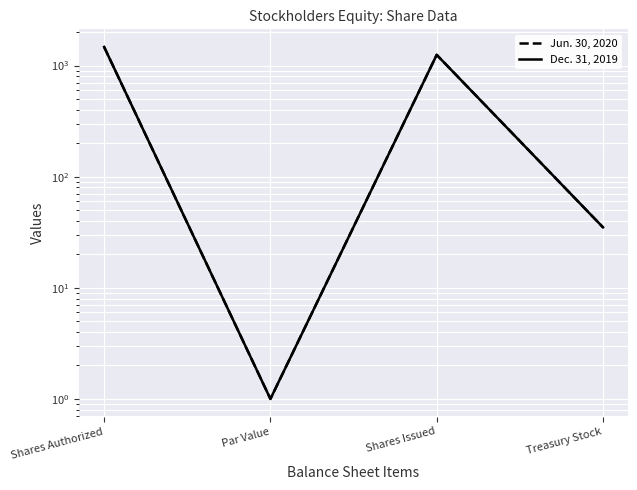

Reading left to right, what are all the values shown in this chart?

Jun. 30, 2020: Shares Authorized=1470	Par Value=1	Shares Issued=1248	Treasury Stock=35
Dec. 31, 2019: Shares Authorized=1470	Par Value=1	Shares Issued=1247	Treasury Stock=35